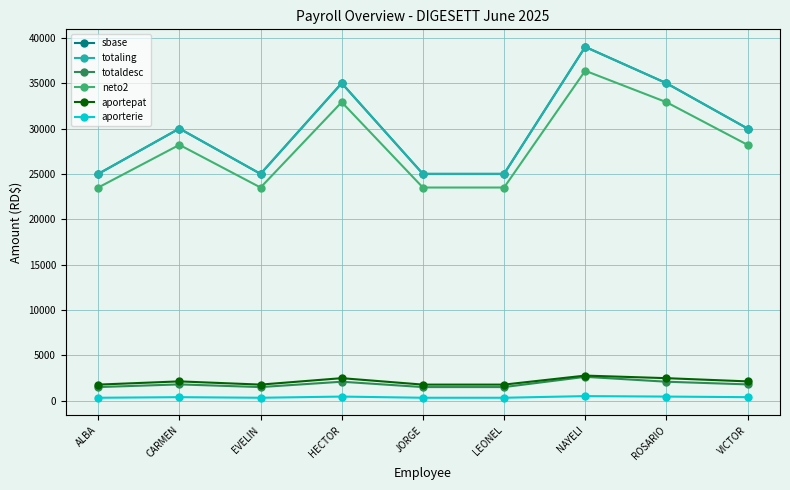

Does the chart have visible grid lines?

Yes